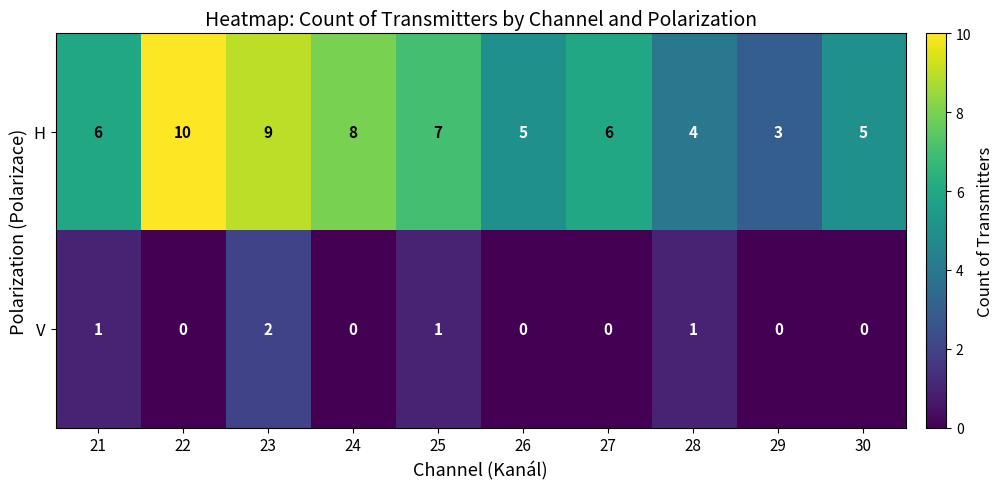

Rank the series by their maximum value, from lowest to highest.

V, H